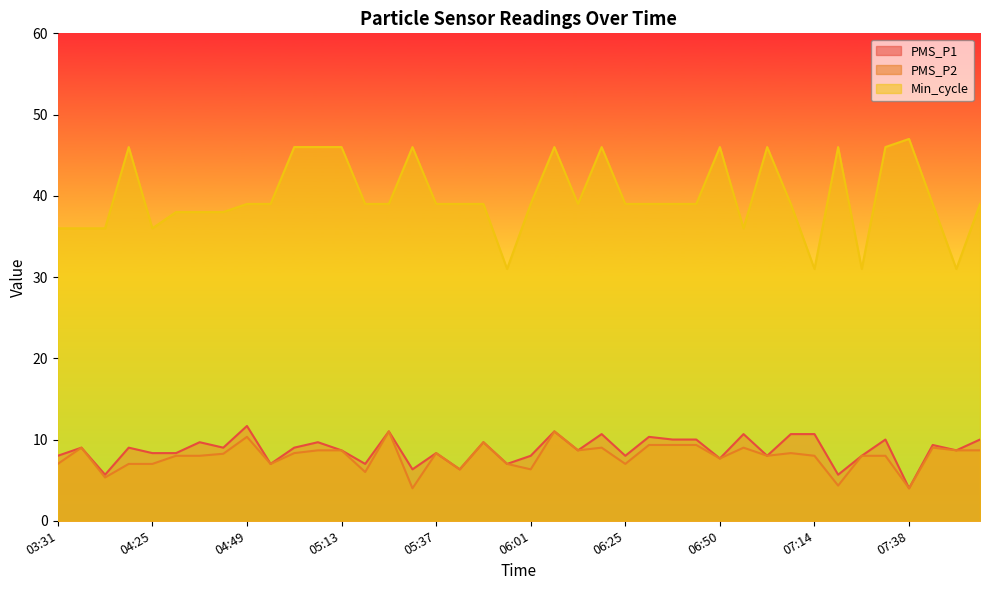

True or false: PMS_P2 and Min_cycle cross at least once.

False